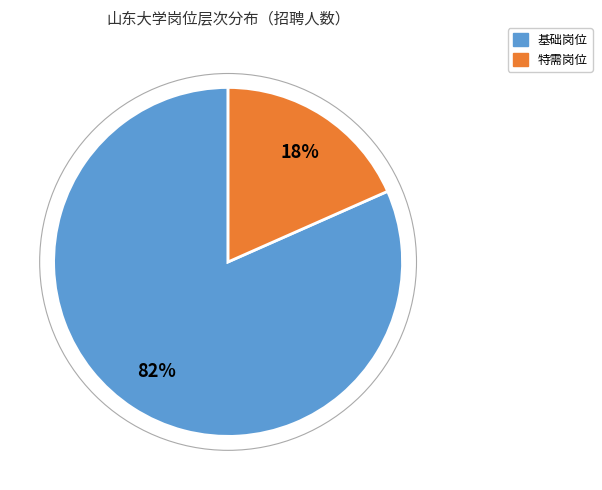

Rank the categories by value from lowest to highest.

特需岗位, 基础岗位